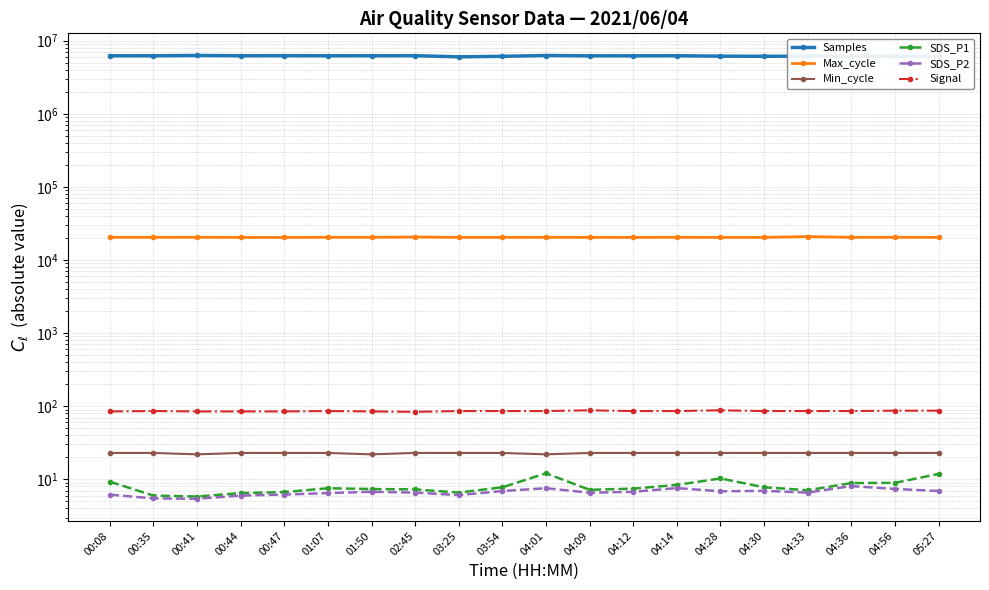

Reading left to right, what are all the values shown in this chart?

Samples: 00:08=6205355.0	00:35=6210801.0	00:41=6263794.0	00:44=6216452.0	00:47=6223430.0	01:07=6211310.0	01:50=6216176.0	02:45=6225812.0	03:25=6007881.0	03:54=6104933.0	04:01=6259095.0	04:09=6200475.0	04:12=6200486.0	04:14=6213849.0	04:28=6132182.0	04:30=6111684.0	04:33=6135617.0	04:36=6133231.0	04:56=6134515.0	05:27=6086464.0
Max_cycle: 00:08=20446.0	00:35=20449.0	00:41=20463.0	00:44=20384.0	00:47=20360.0	01:07=20446.0	01:50=20440.0	02:45=20623.0	03:25=20396.0	03:54=20415.0	04:01=20422.0	04:09=20408.0	04:12=20385.0	04:14=20447.0	04:28=20373.0	04:30=20400.0	04:33=20922.0	04:36=20443.0	04:56=20458.0	05:27=20395.0
Min_cycle: 00:08=23.0	00:35=23.0	00:41=22.0	00:44=23.0	00:47=23.0	01:07=23.0	01:50=22.0	02:45=23.0	03:25=23.0	03:54=23.0	04:01=22.0	04:09=23.0	04:12=23.0	04:14=23.0	04:28=23.0	04:30=23.0	04:33=23.0	04:36=23.0	04:56=23.0	05:27=23.0
SDS_P1: 00:08=9.3	00:35=6.0	00:41=5.8	00:44=6.5	00:47=6.7	01:07=7.6	01:50=7.4	02:45=7.3	03:25=6.6	03:54=7.8	04:01=12.1	04:09=7.2	04:12=7.5	04:14=8.4	04:28=10.3	04:30=7.8	04:33=7.1	04:36=8.9	04:56=9.0	05:27=11.9
SDS_P2: 00:08=6.2	00:35=5.5	00:41=5.4	00:44=6.0	00:47=6.2	01:07=6.5	01:50=6.8	02:45=6.6	03:25=6.1	03:54=6.9	04:01=7.6	04:09=6.6	04:12=6.8	04:14=7.6	04:28=6.9	04:30=7.0	04:33=6.6	04:36=8.1	04:56=7.4	05:27=6.9
Signal: 00:08=85.0	00:35=86.0	00:41=85.0	00:44=85.0	00:47=85.0	01:07=86.0	01:50=85.0	02:45=84.0	03:25=86.0	03:54=86.0	04:01=86.0	04:09=88.0	04:12=86.0	04:14=86.0	04:28=88.0	04:30=86.0	04:33=86.0	04:36=86.0	04:56=87.0	05:27=87.0